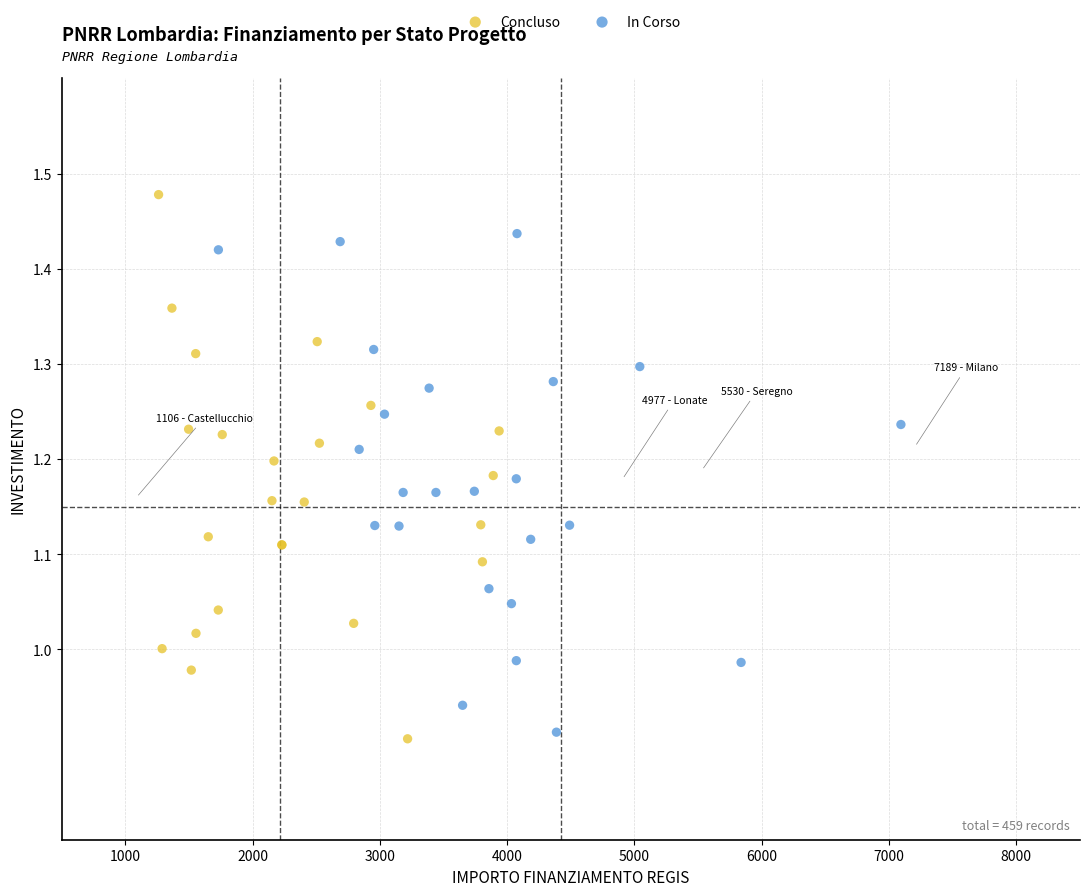

Which series has the largest Y range (max minus min)?

Concluso